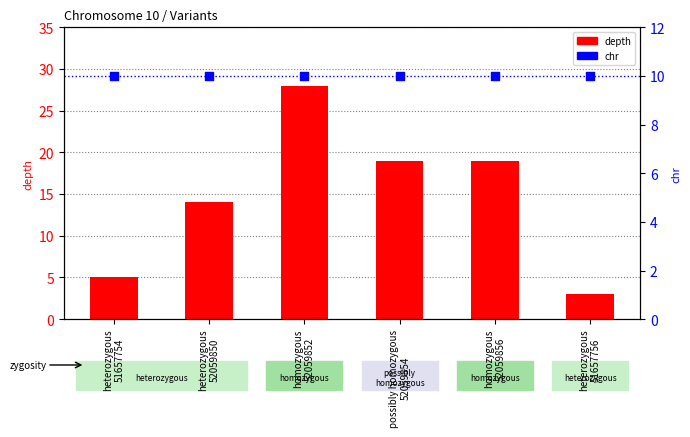

Which series has the largest total across all categories?

depth